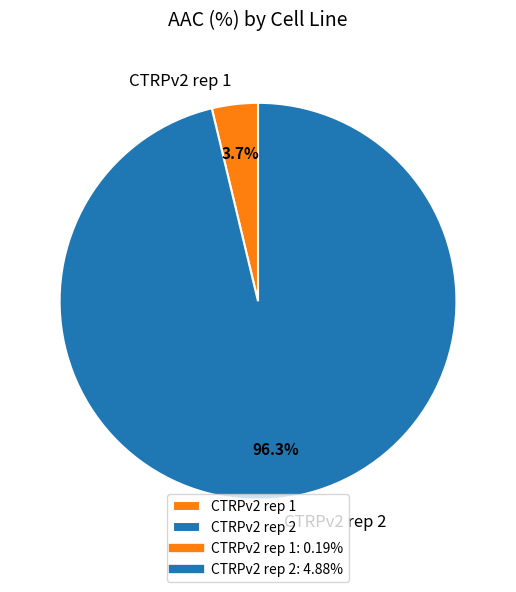

Rank the categories by value from highest to lowest.

CTRPv2 rep 2, CTRPv2 rep 1